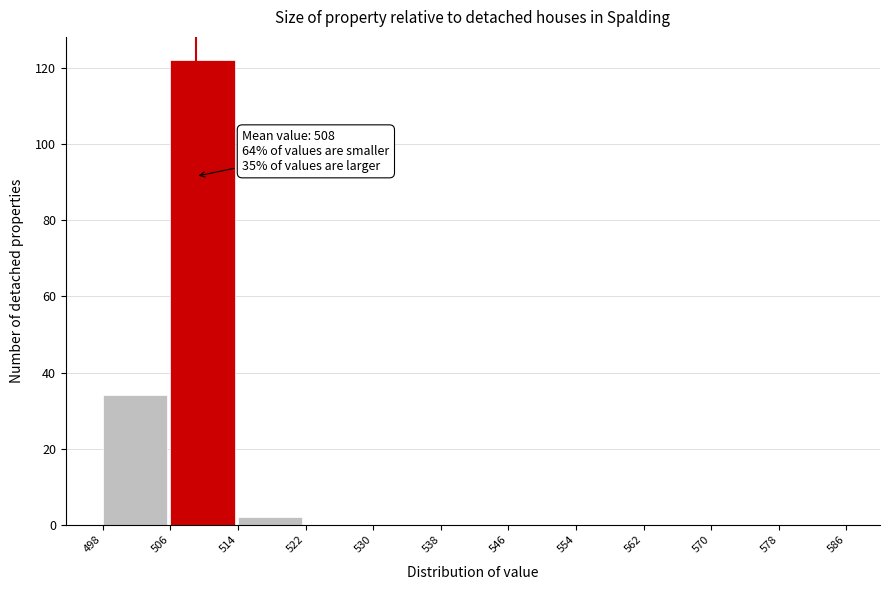

Over which range of the x-axis is the bar tallest?

506 to 514